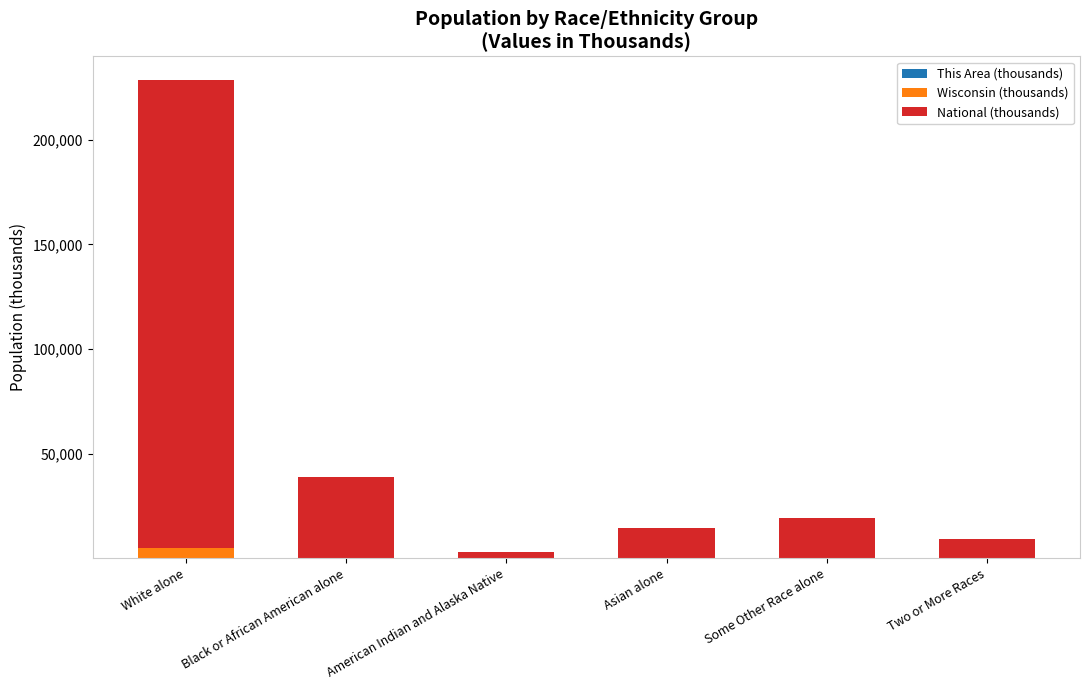

At which category is the sum across all series the highest?

White alone